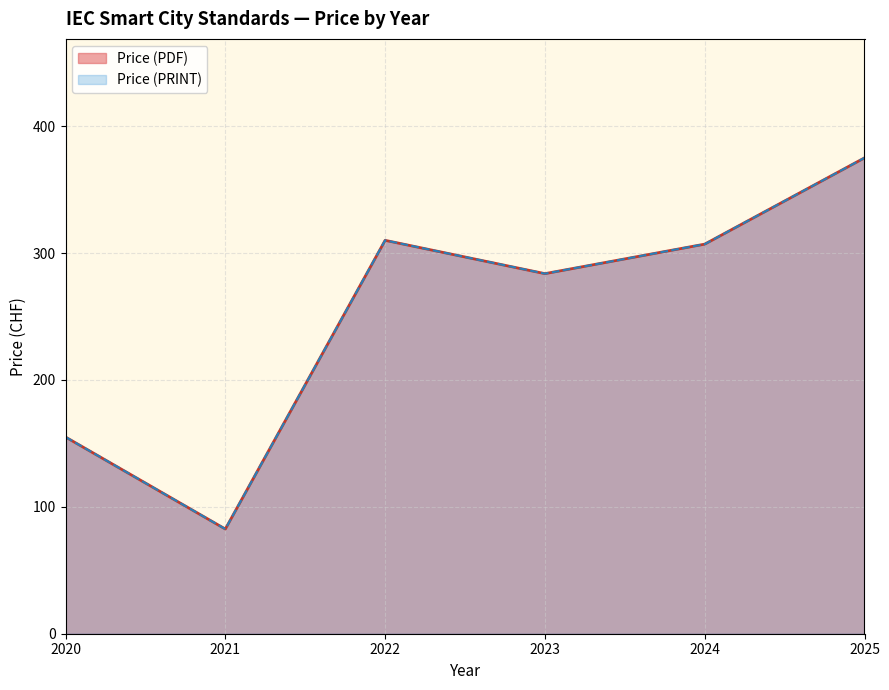

Which has a higher value, 2020 or 2024?

2024